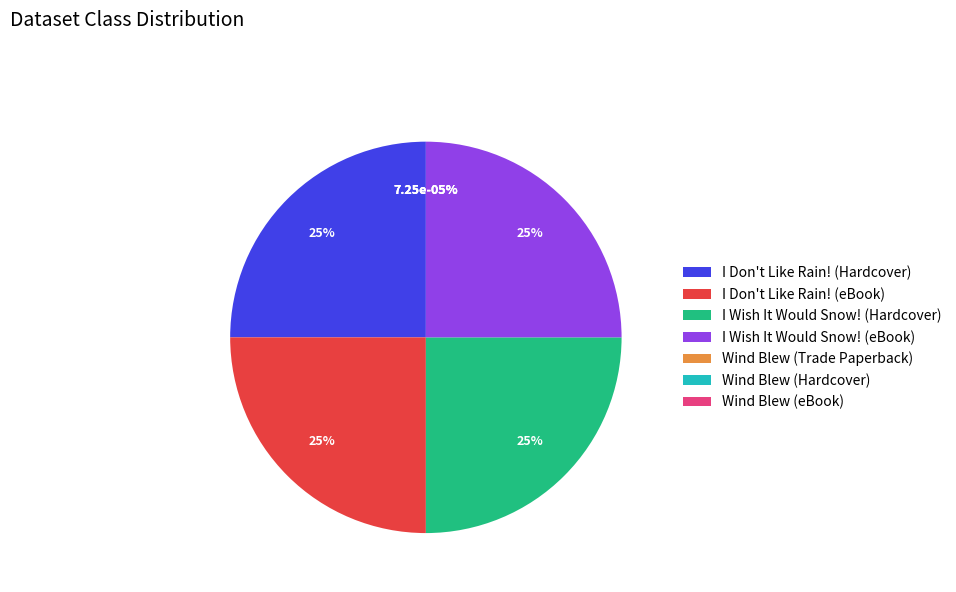

Does I Wish It Would Snow! (Hardcover) represent more than half of the total?

No